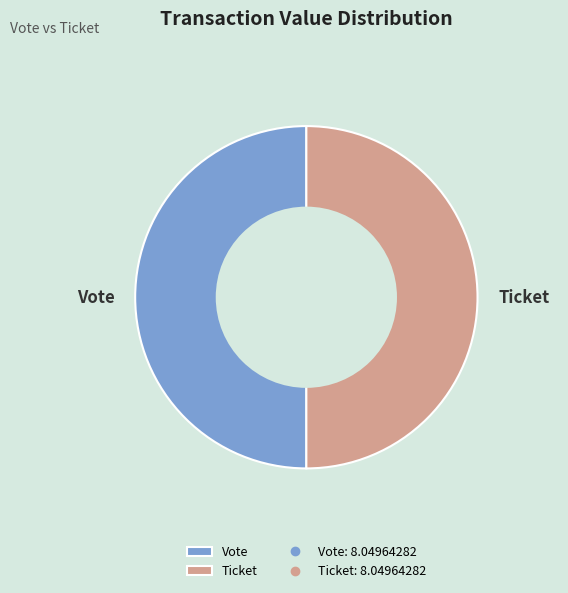

The Vote slice represents 50% of the pie. True or false?

True